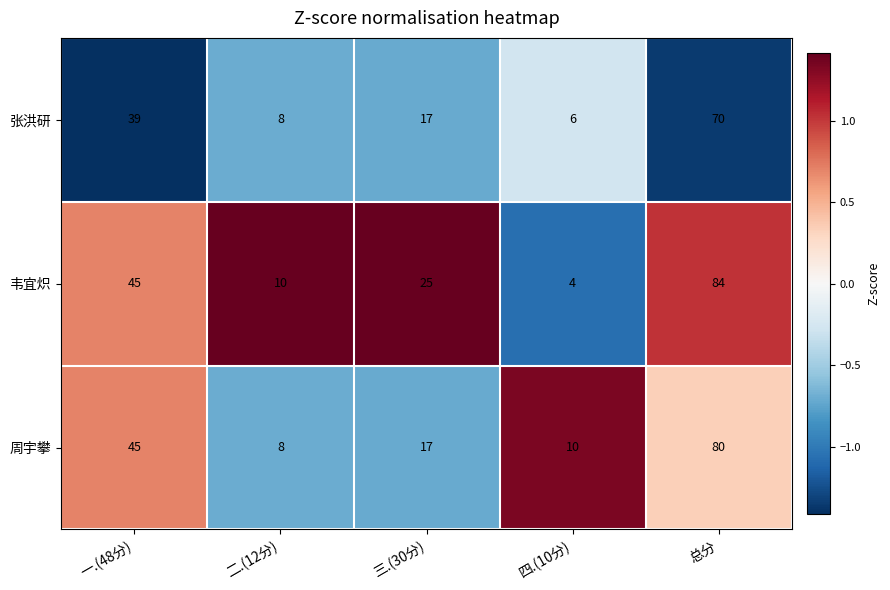

Is it true that 周宇攀 equals 17 at 三.(30分)?

True